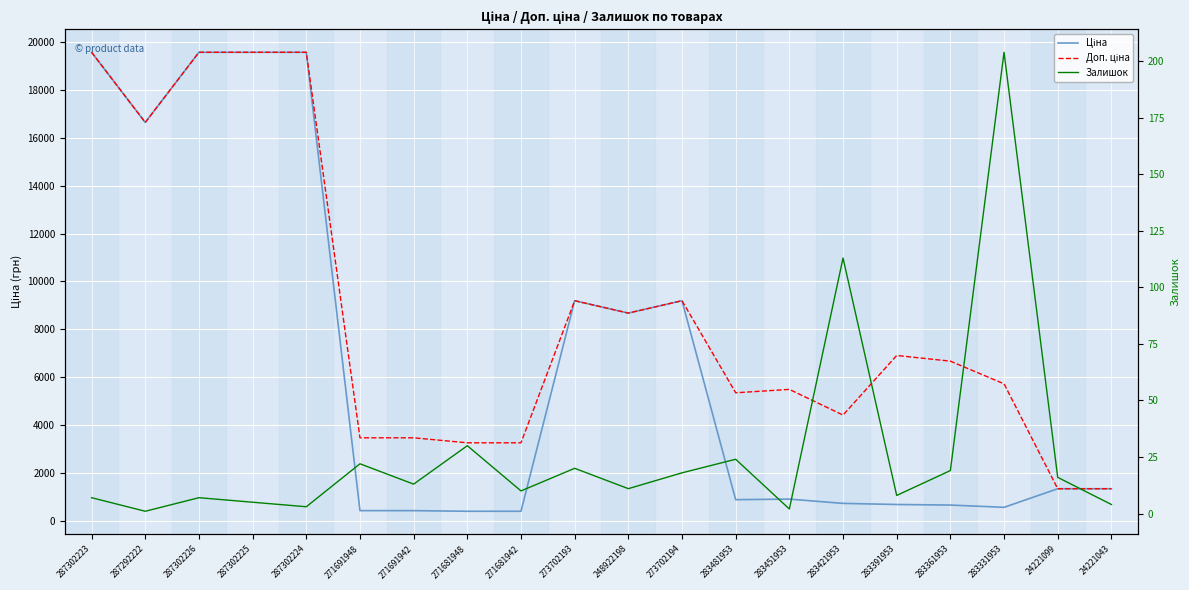

Is it true that Ціна equals 916.7 at 283331953?

False